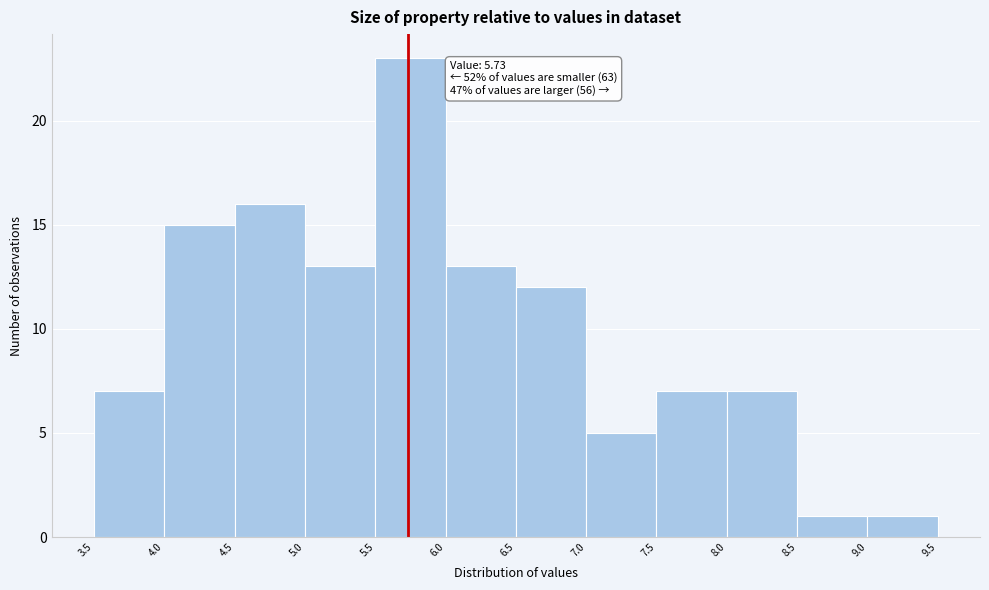

Which range on the x-axis has the tallest bar?

5.5 to 6.0